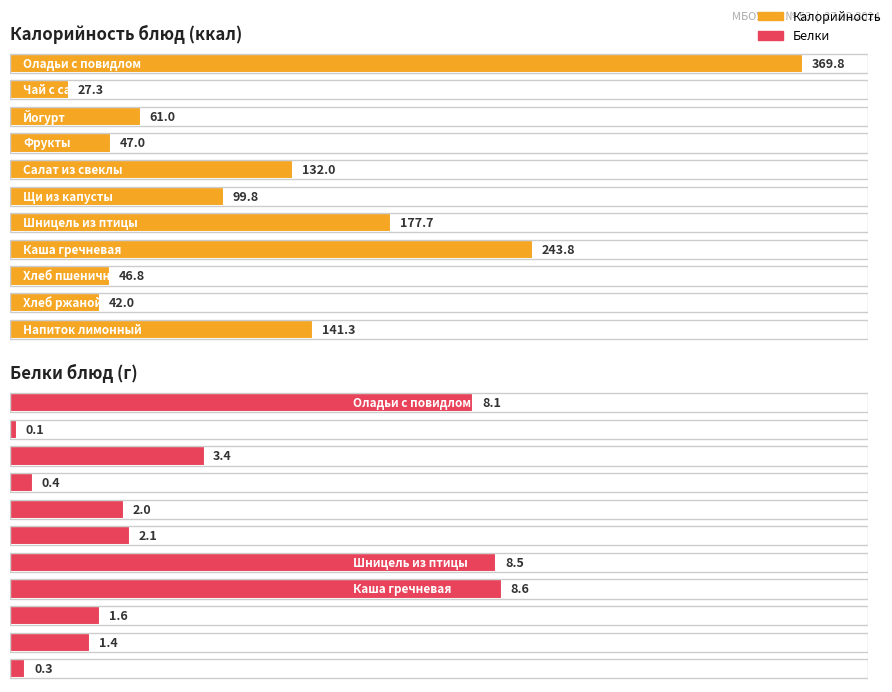

The value of Калорийность at Оладьи с повидлом is 247.3. True or false?

False